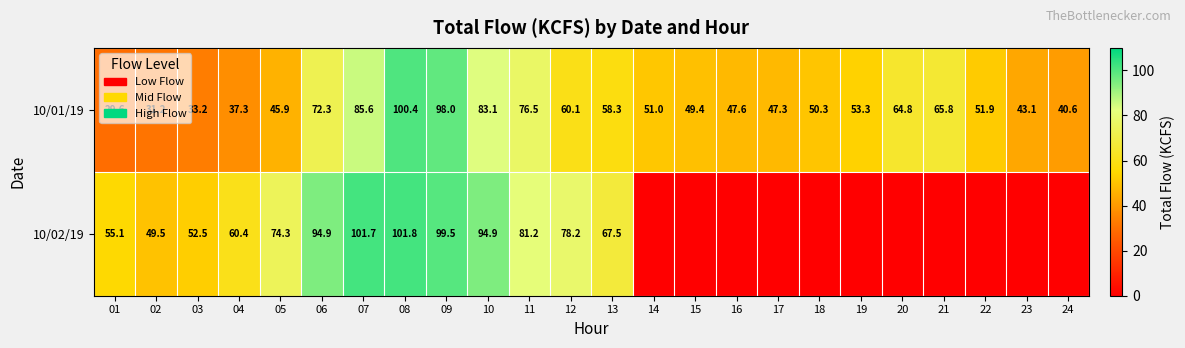

What is the difference between the maximum and second lowest values in the 10/01/19 series?

69.2